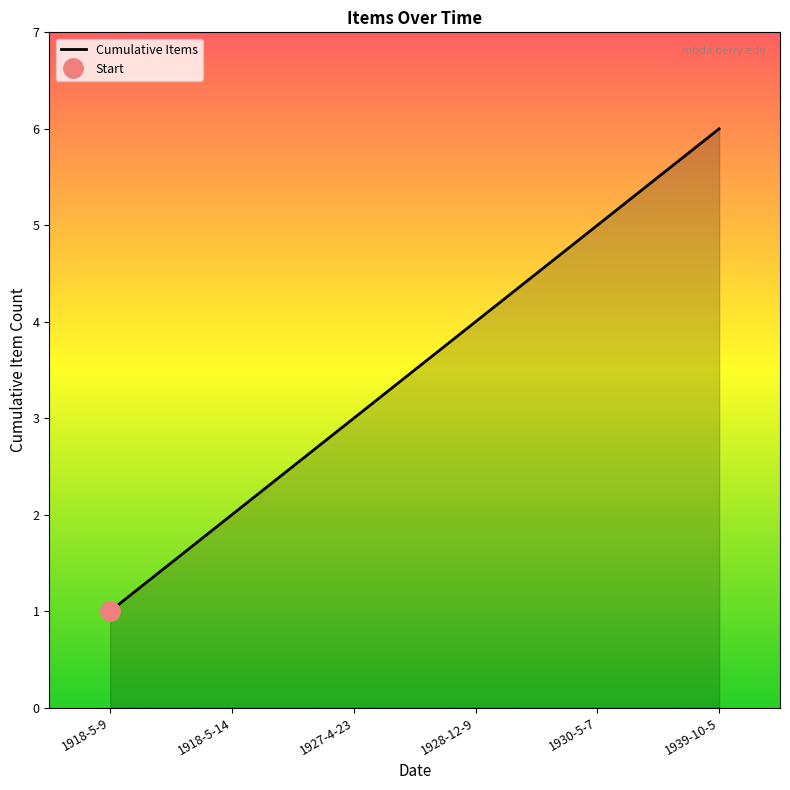

What is the ratio of the value at 1928-12-9 to the value at 1918-5-9?

4.0